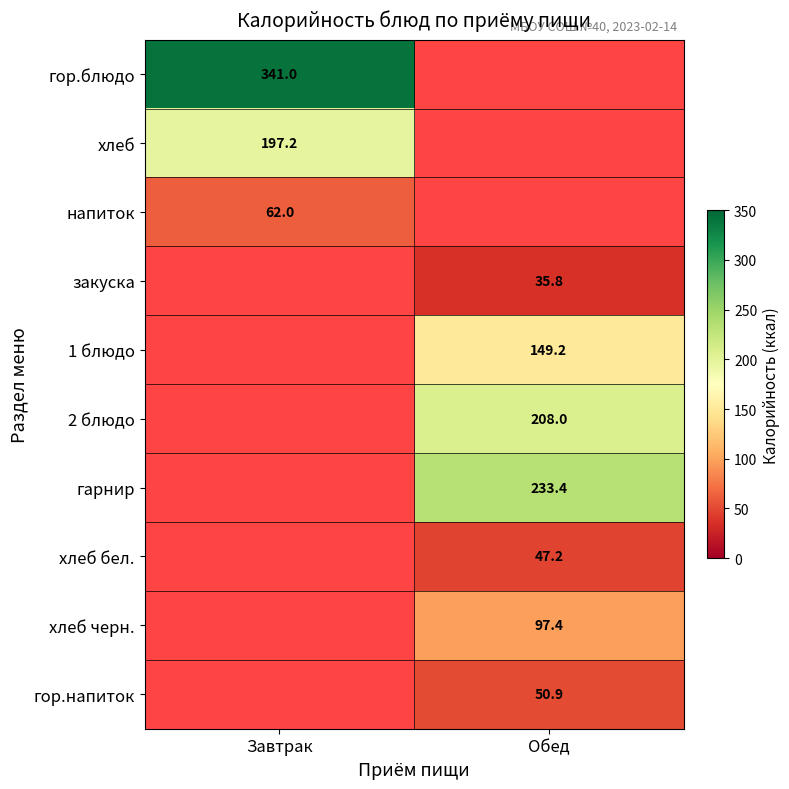

Is it true that гарнир equals 96.0 at Обед?

False